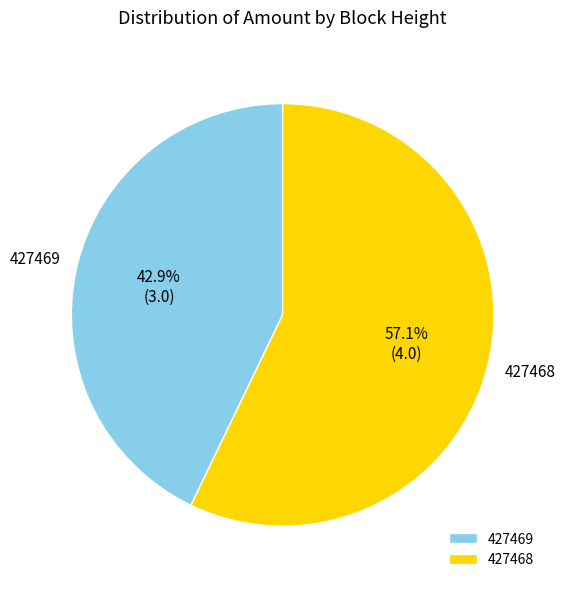

To the nearest percent, what percentage of the pie is 427469?

43%